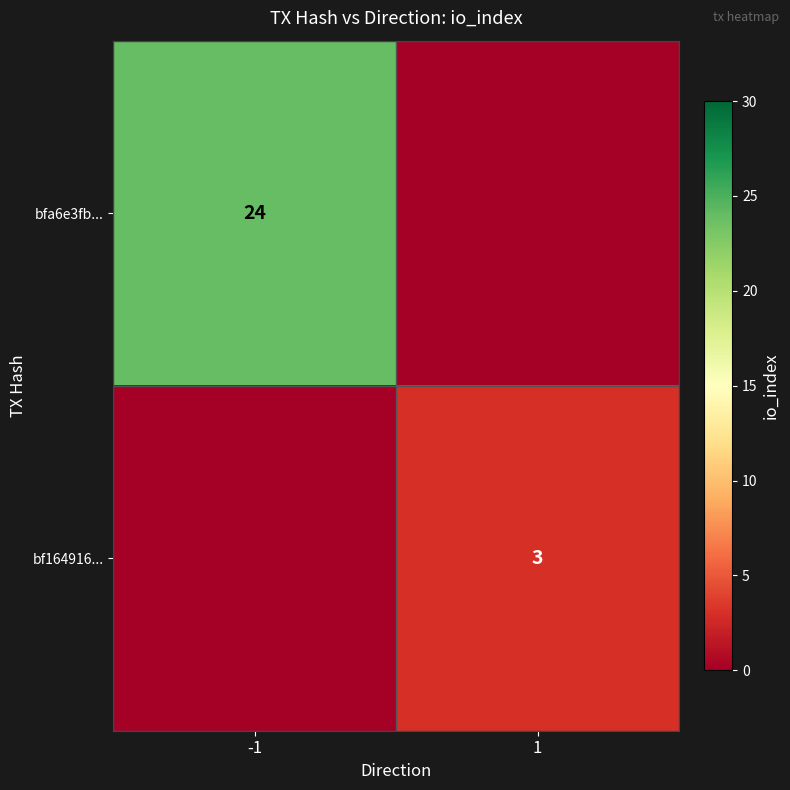

Is it true that bfa6e3fb... equals 35 at -1?

False